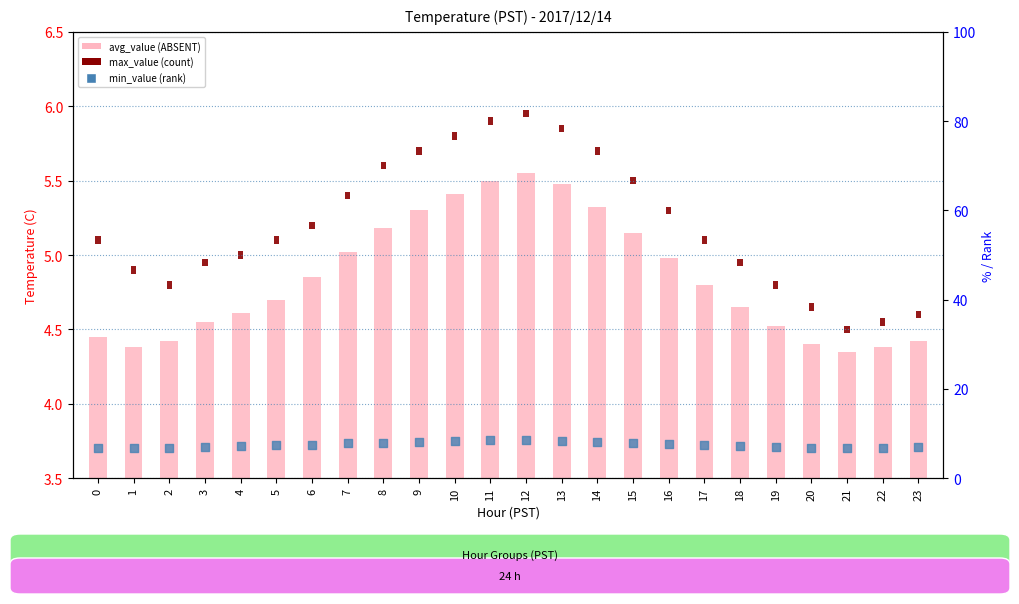

At which category is the sum across all series the highest?

12